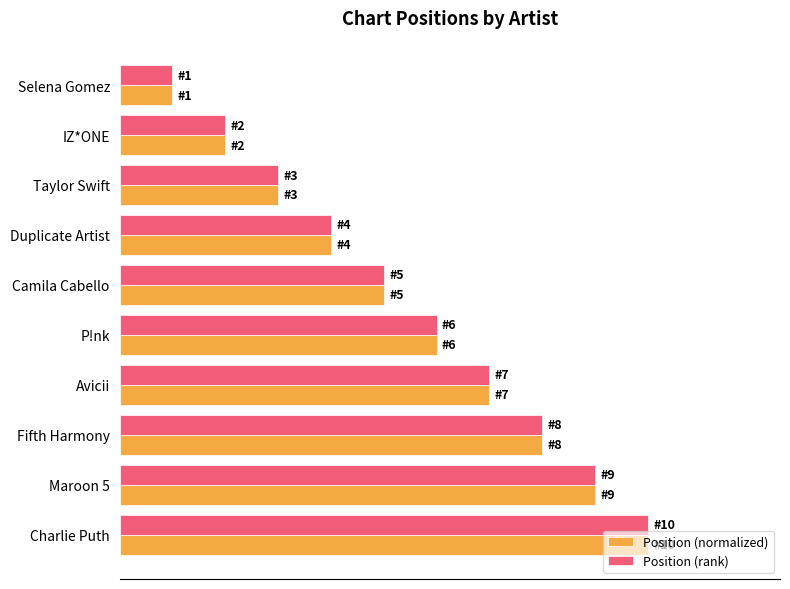

What are all the series names shown in the legend?

Position (normalized), Position (rank)